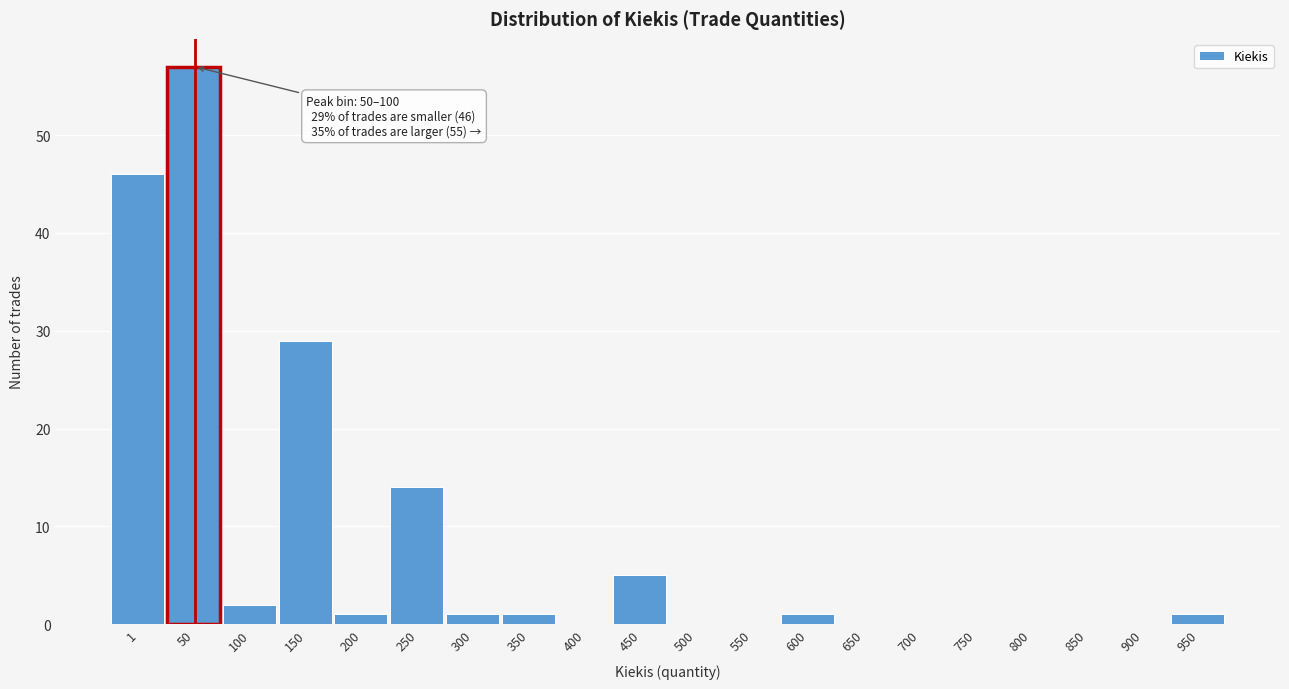

Reading right to left, what are all the values shown in this chart?

950=1	900=0	850=0	800=0	750=0	700=0	650=0	600=1	550=0	500=0	450=5	400=0	350=1	300=1	250=14	200=1	150=29	100=2	50=57	1=46